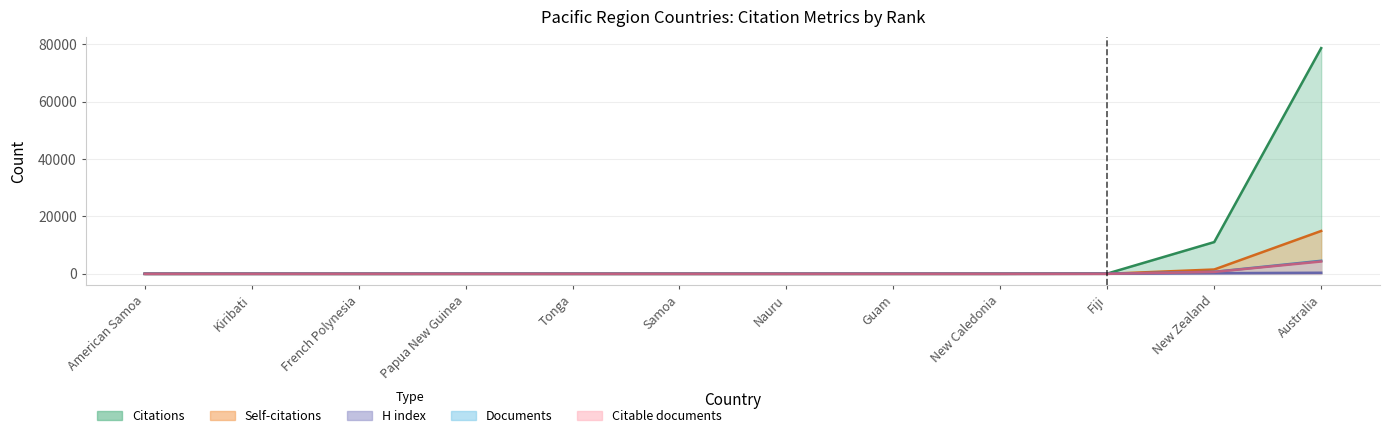

True or false: Citable documents has a value of 1 at Tonga.

False